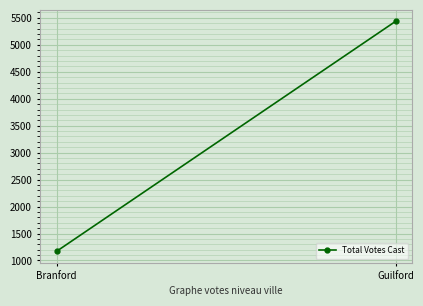

The value at Branford is 1170. True or false?

True